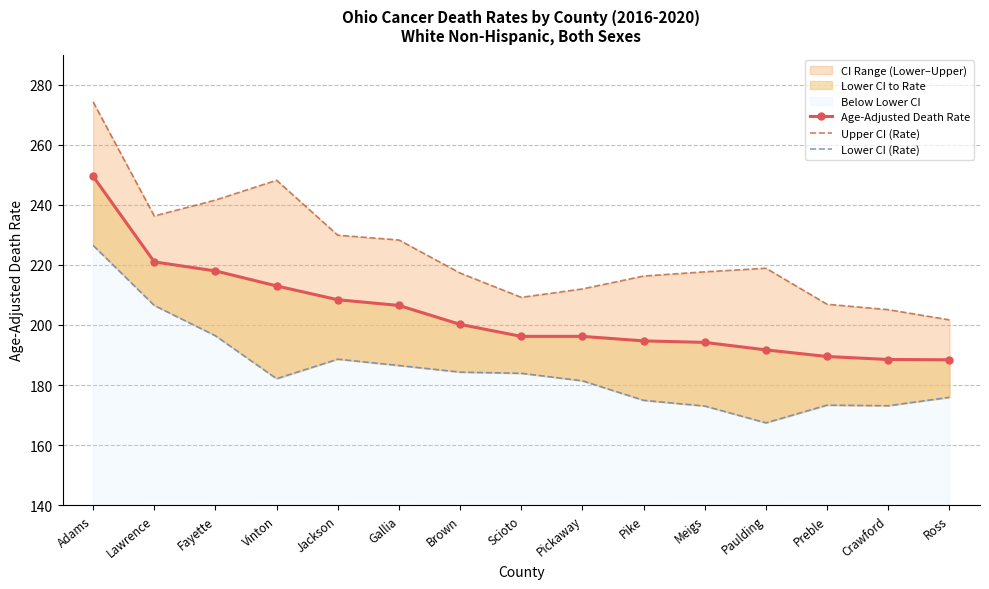

What is the highest value of the Lower CI (Rate) series?

226.5